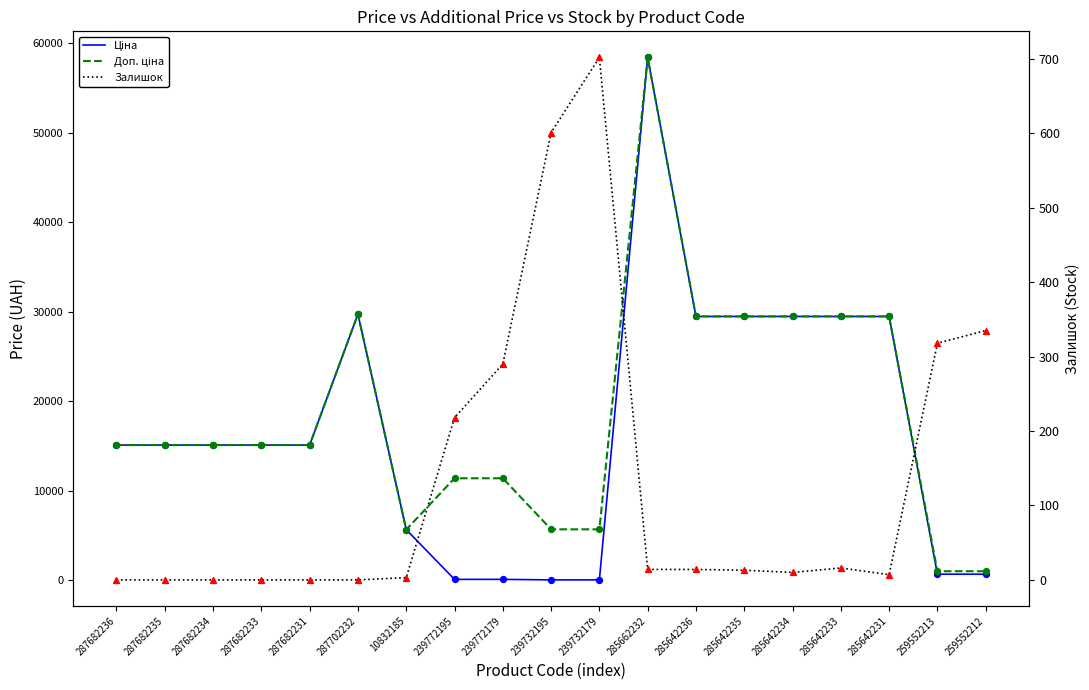

At how many categories does at least one series exceed 29362?

7